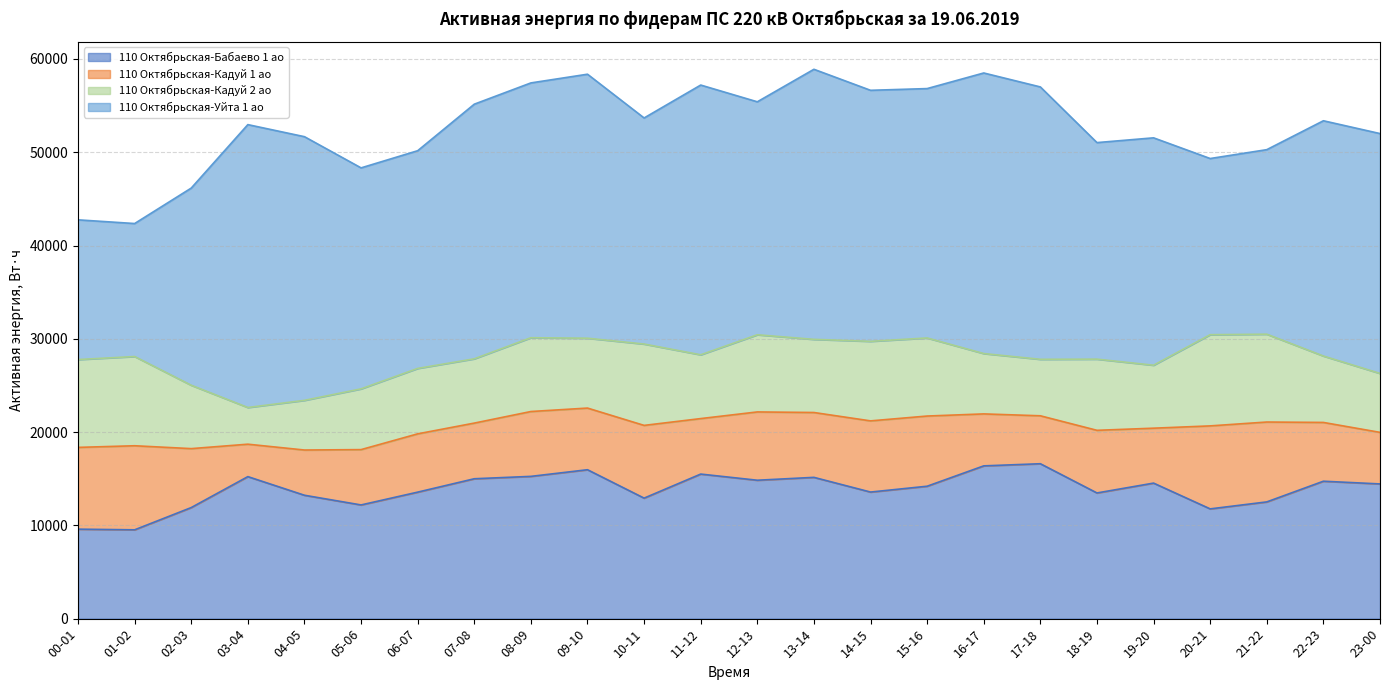

Rank the series at 20-21 from lowest to highest value.

110 Октябрьская-Кадуй 1 ао, 110 Октябрьская-Кадуй 2 ао, 110 Октябрьская-Бабаево 1 ао, 110 Октябрьская-Уйта 1 ао